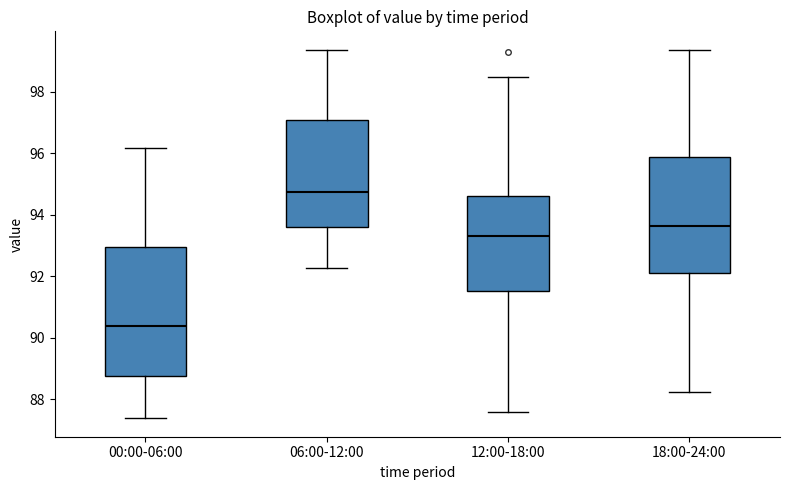

Comparing the boxes themselves (not the whiskers), which one is the tallest?

00:00-06:00